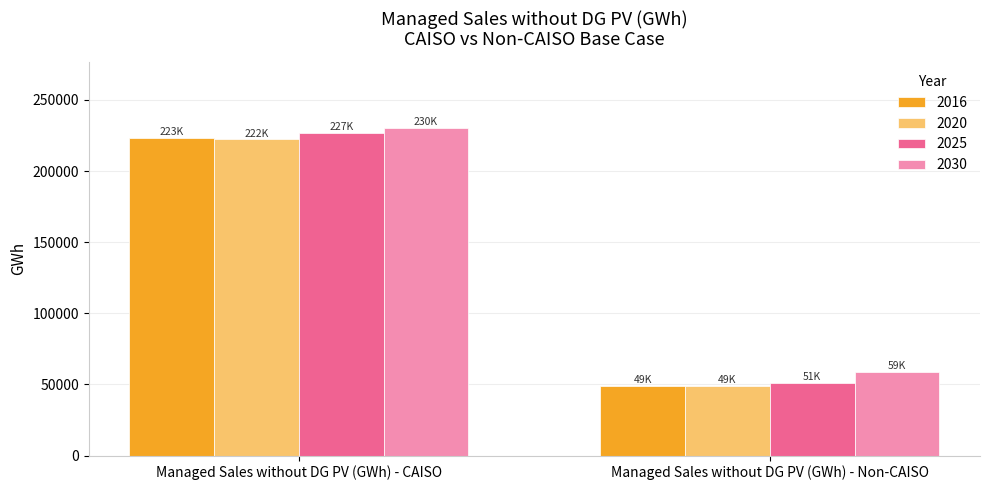

What is the label of the 2nd bar from the right?

Managed Sales without DG PV (GWh) - CAISO